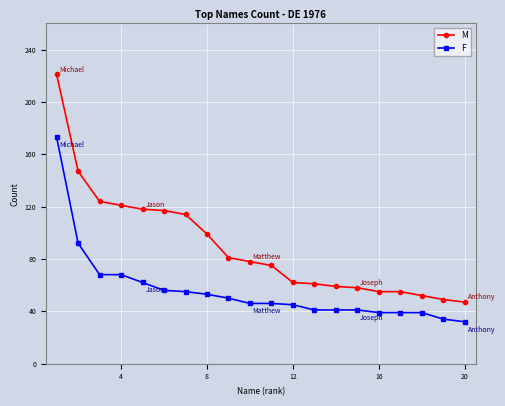

Which series has the widest spread of values?

M